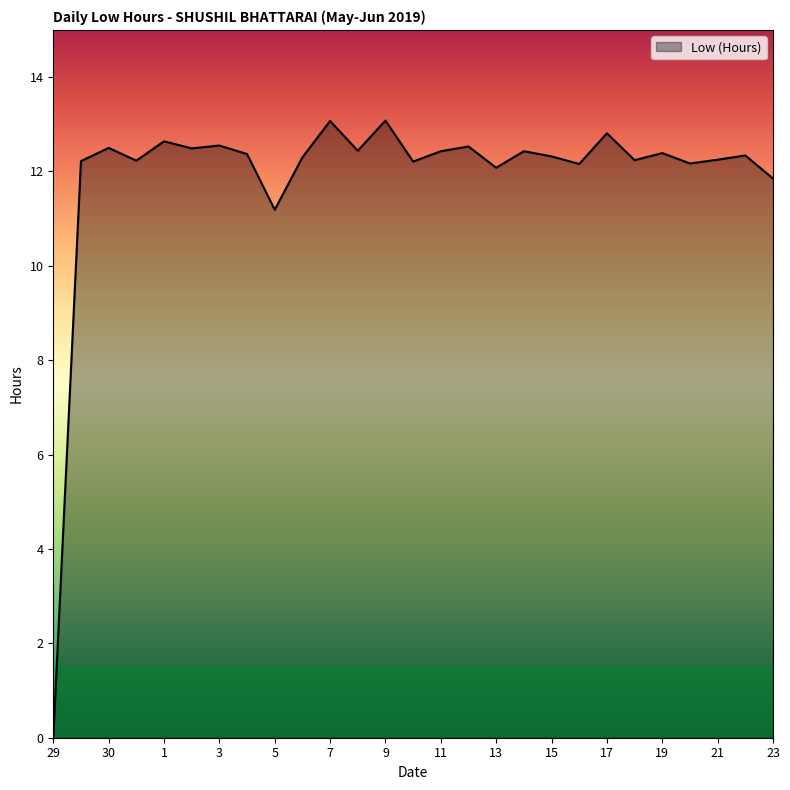

What is the difference between the maximum and minimum values?

13.1